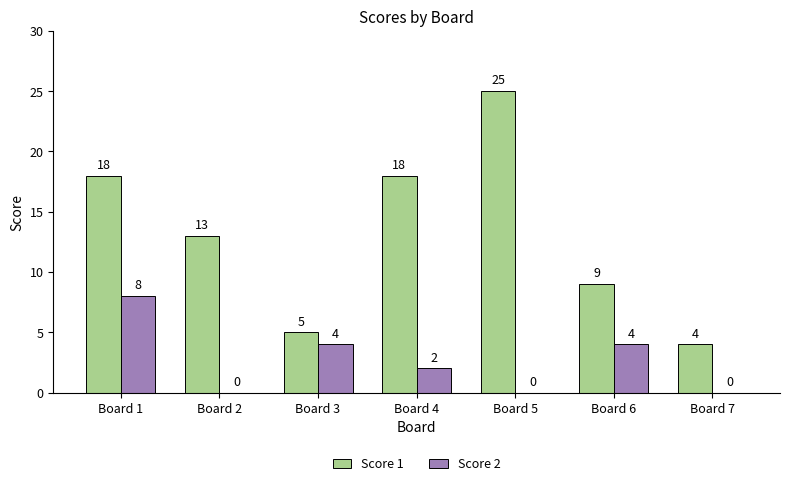

Which category has the highest value across all series?

Board 5